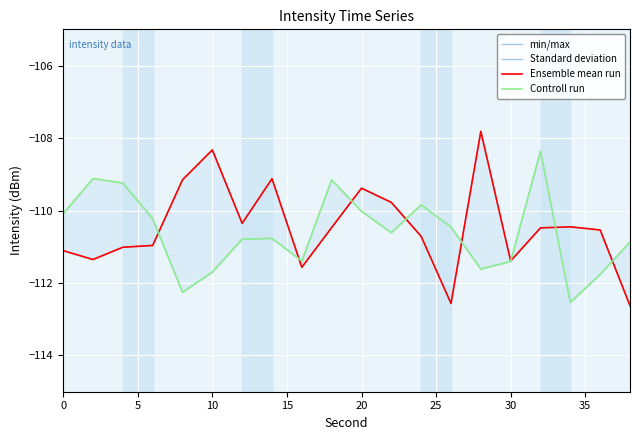

What is the lowest value of the Ensemble mean run series?

-112.6